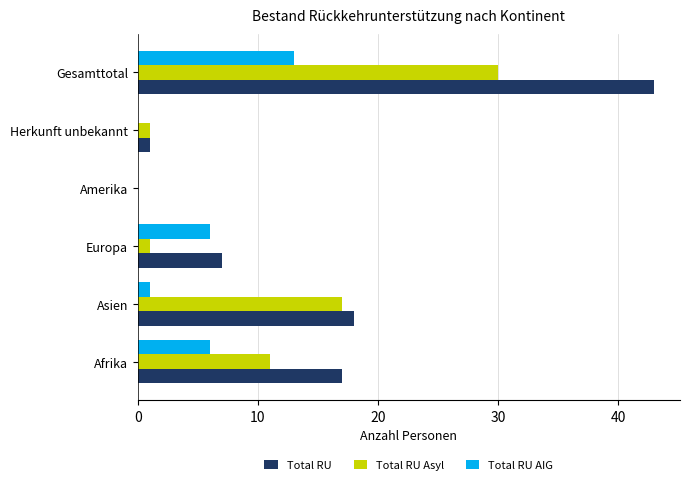

At which category does the chart reach its peak across all series?

Gesamttotal